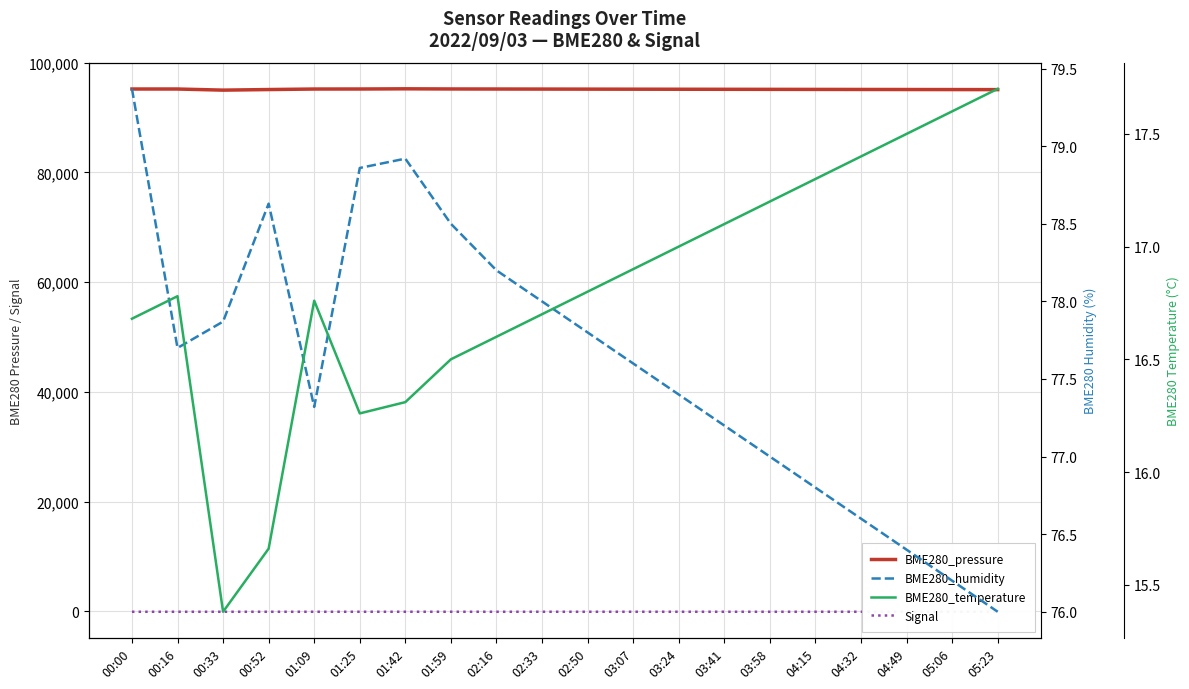

At which label does BME280_humidity first exceed 77?

00:00